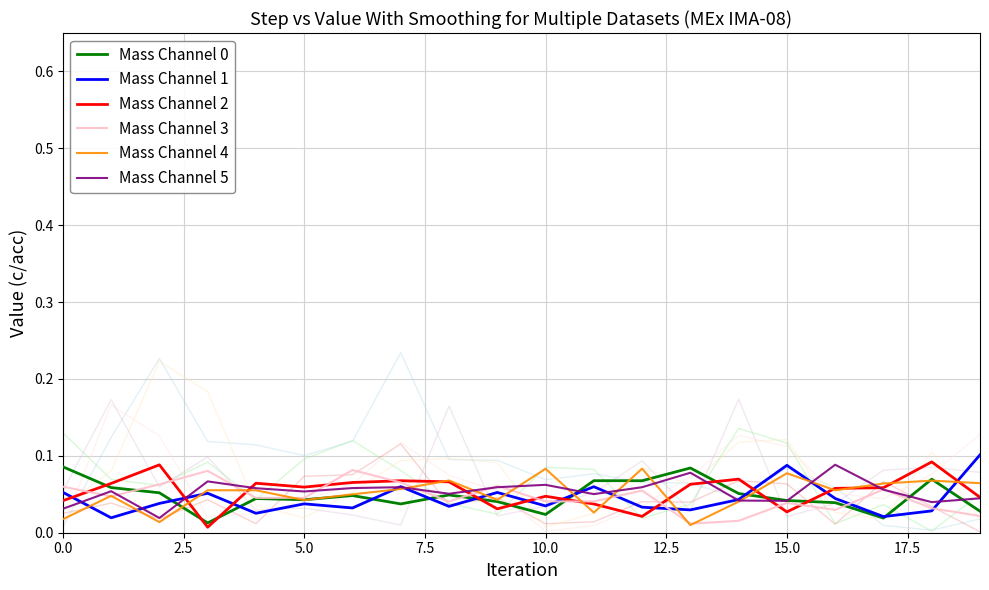

What is the average value of the Mass Channel 2 series?

0.1